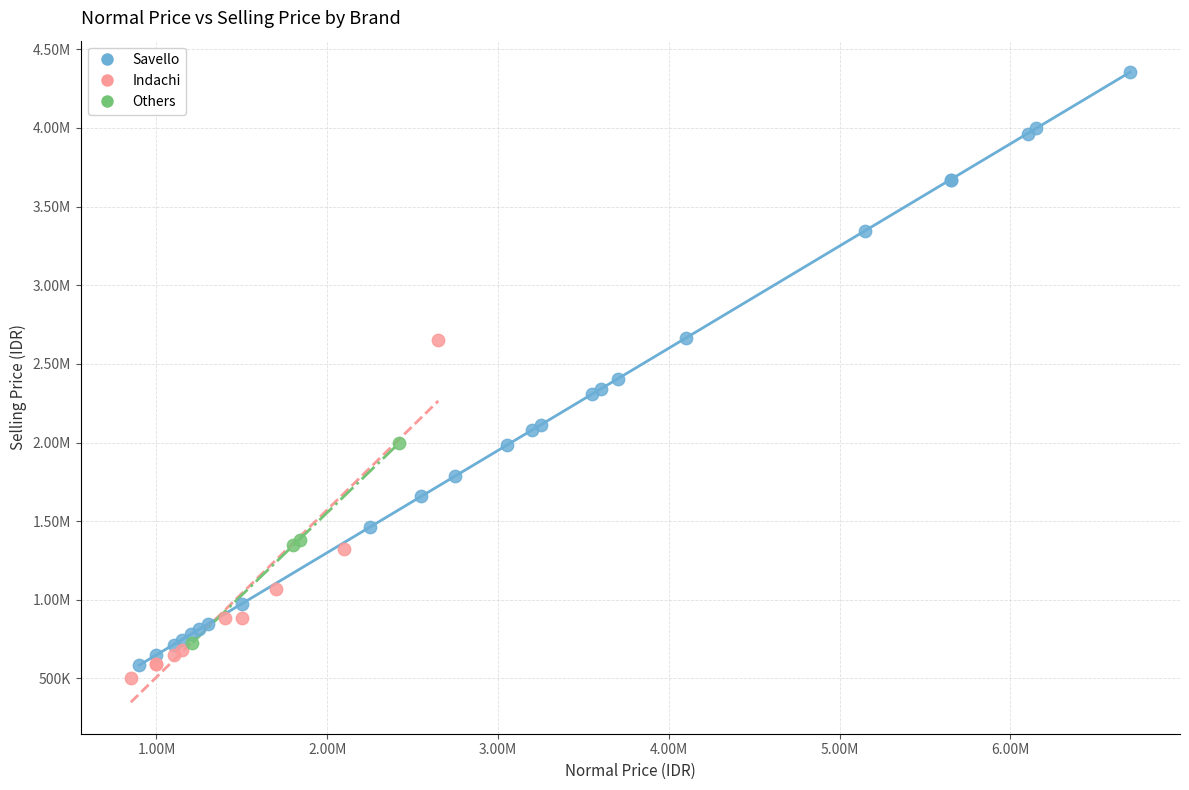

What are all the series names shown in the legend?

Savello, Indachi, Others